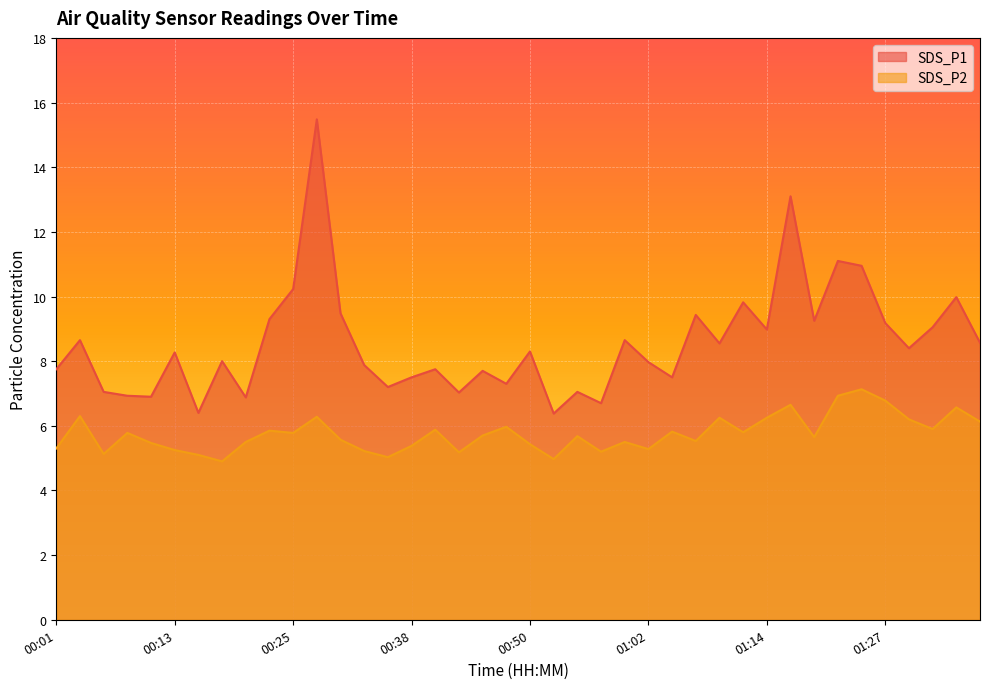

Where is SDS_P2 nearest to the value 6?

00:47